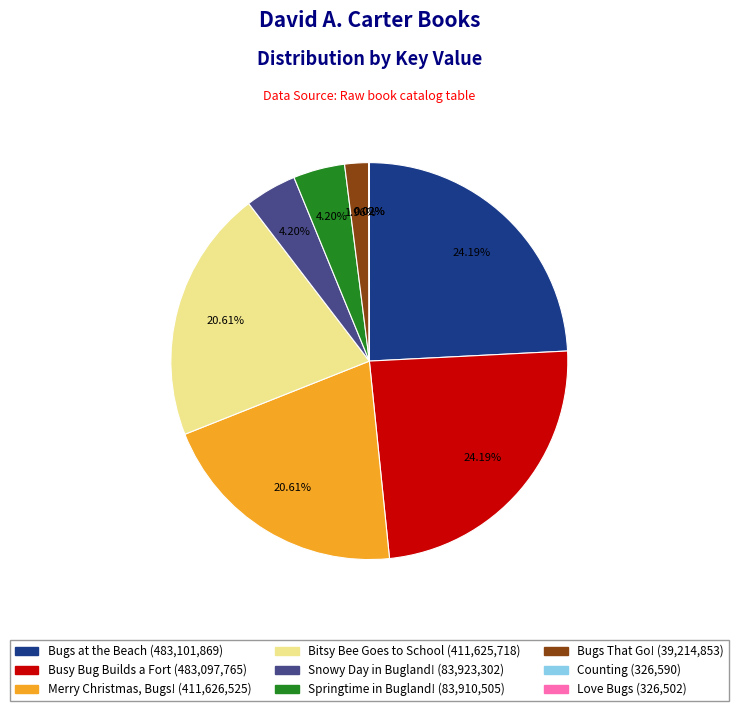

To the nearest percent, what portion does Snowy Day in Bugland! represent?

4%